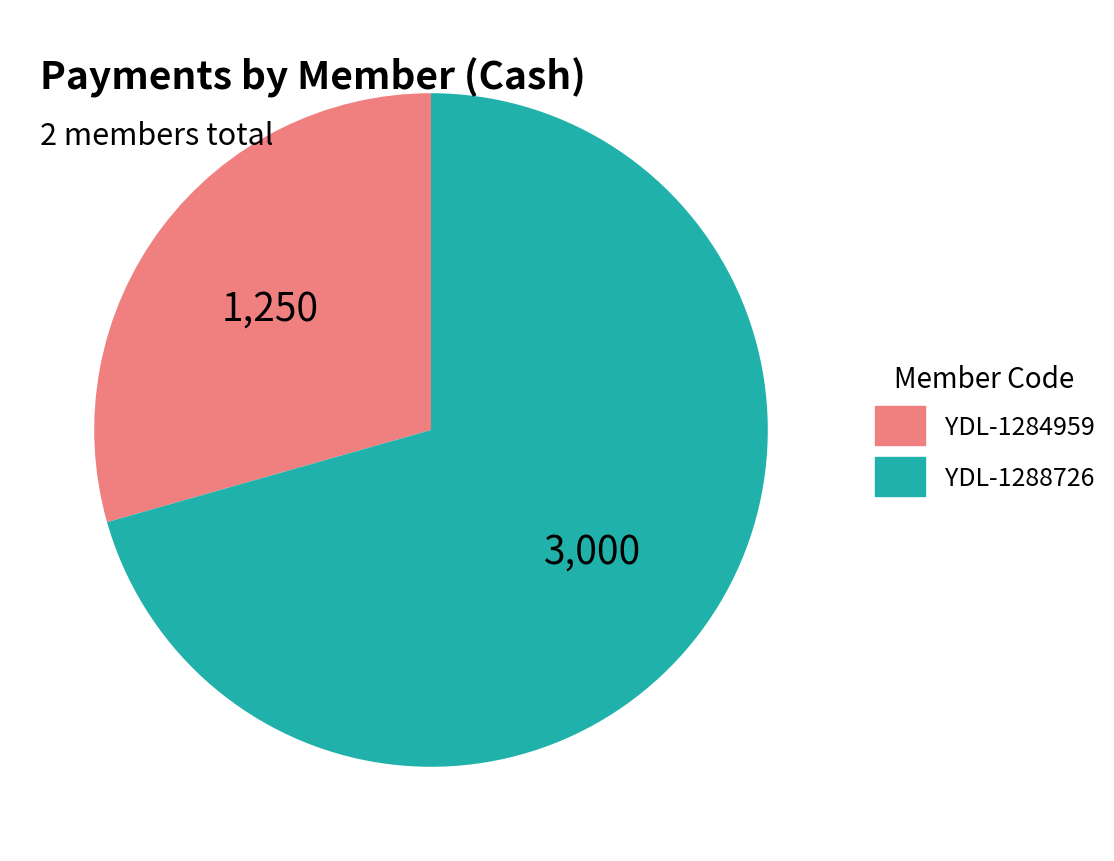

How many slices are in this pie chart?

2